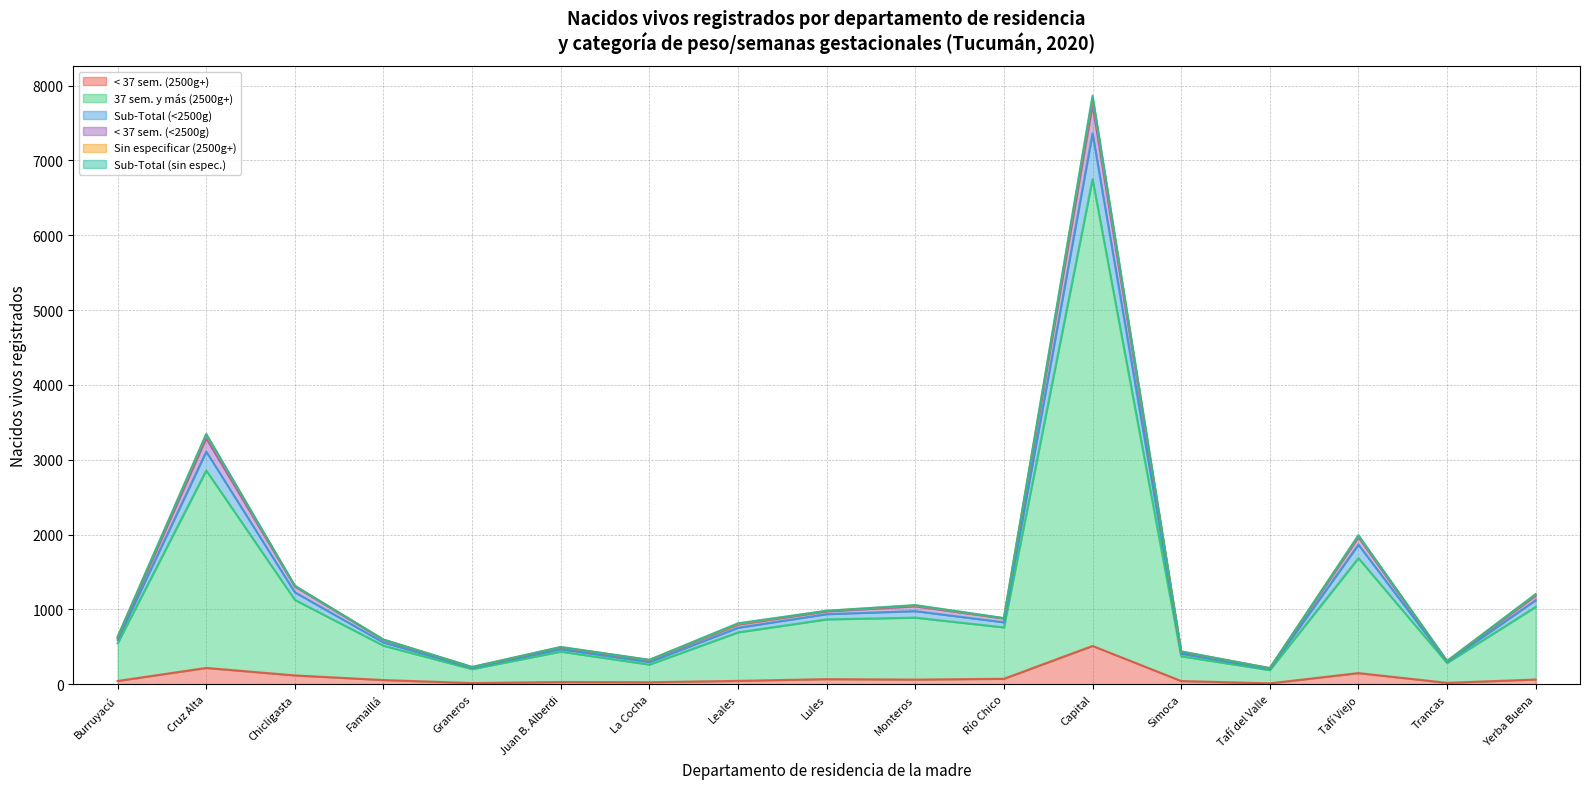

What is the maximum value shown in the chart?

7866